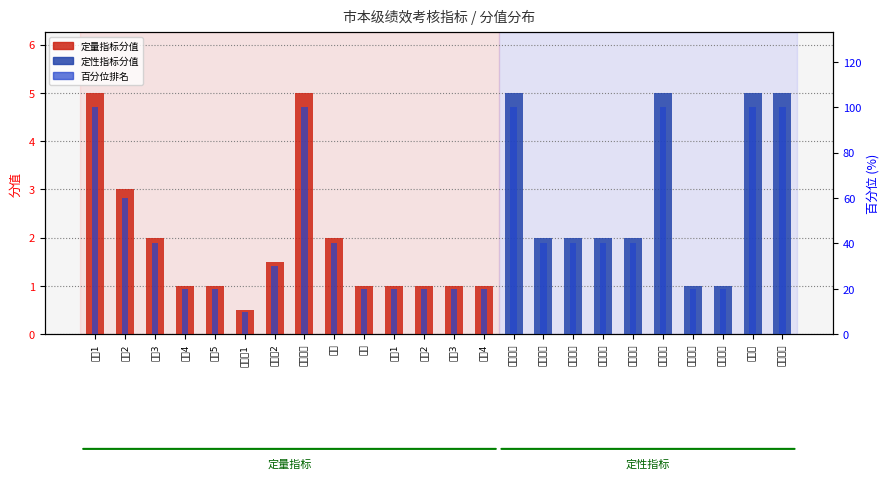

Rank the series by their average value, from highest to lowest.

百分位排名, 分值